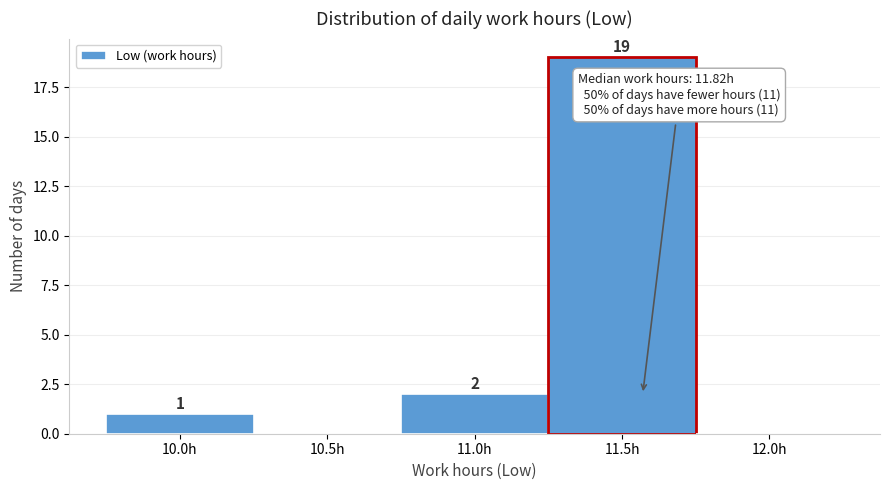

Reading left to right, extract all data points from this chart.

10.0h=1	10.5h=0	11.0h=2	11.5h=19	12.0h=0